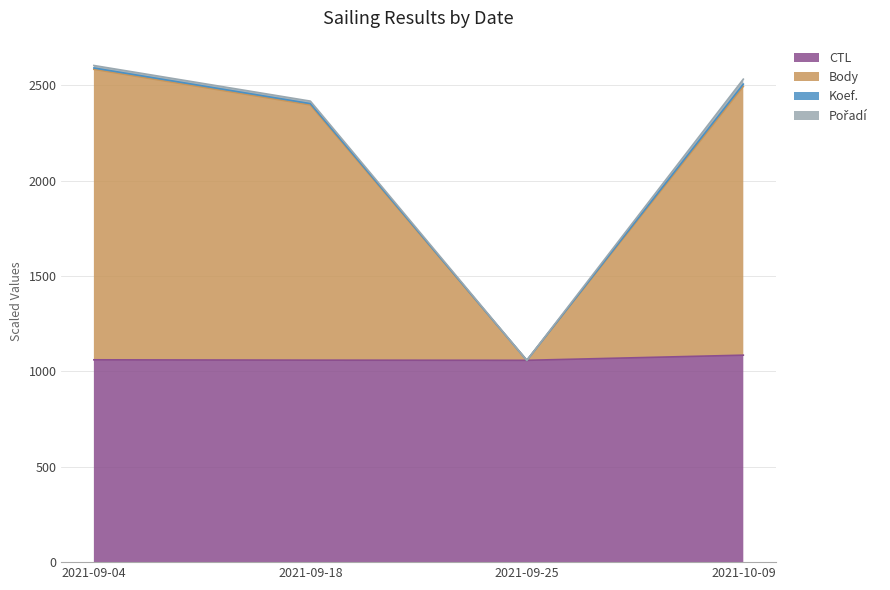

True or false: Body and CTL intersect in this chart.

False